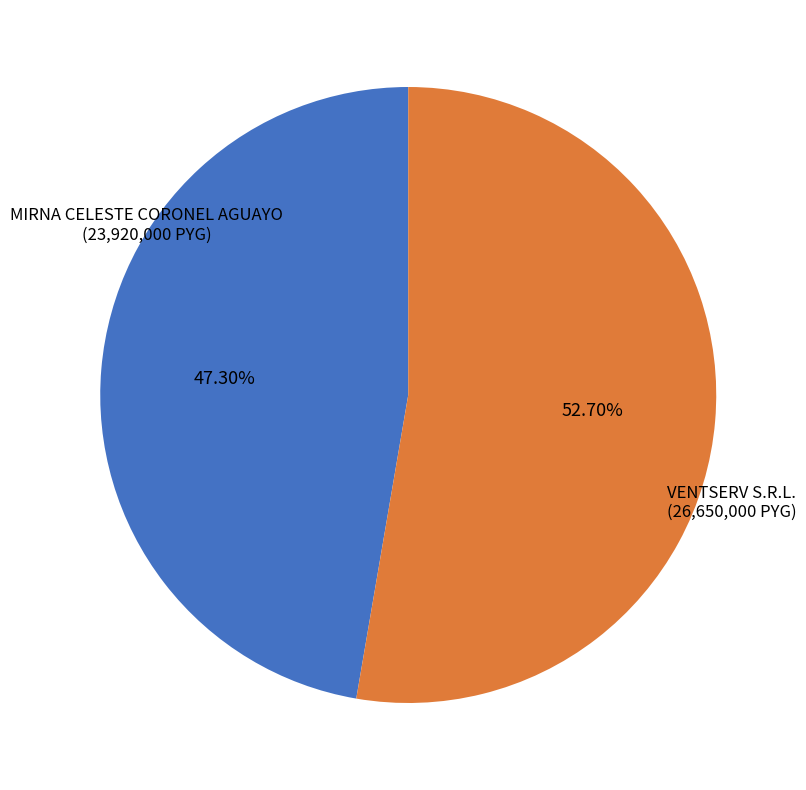

What is the largest slice in the pie chart?

VENTSERV S.R.L.